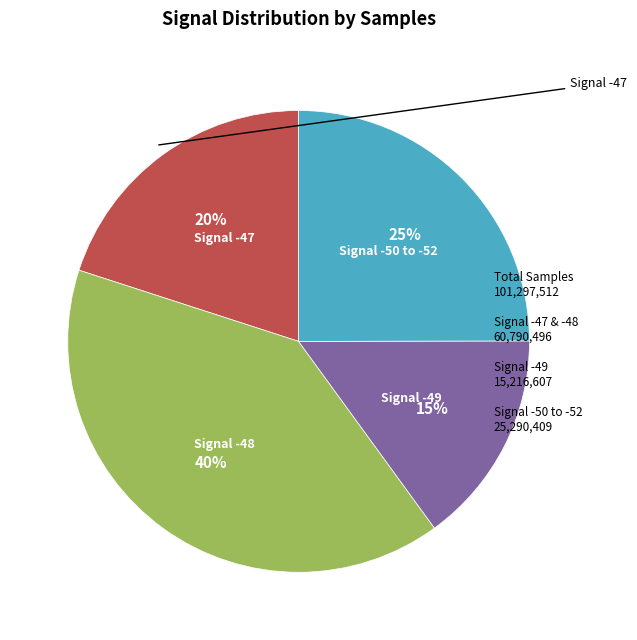

How many segments does this pie chart have?

4